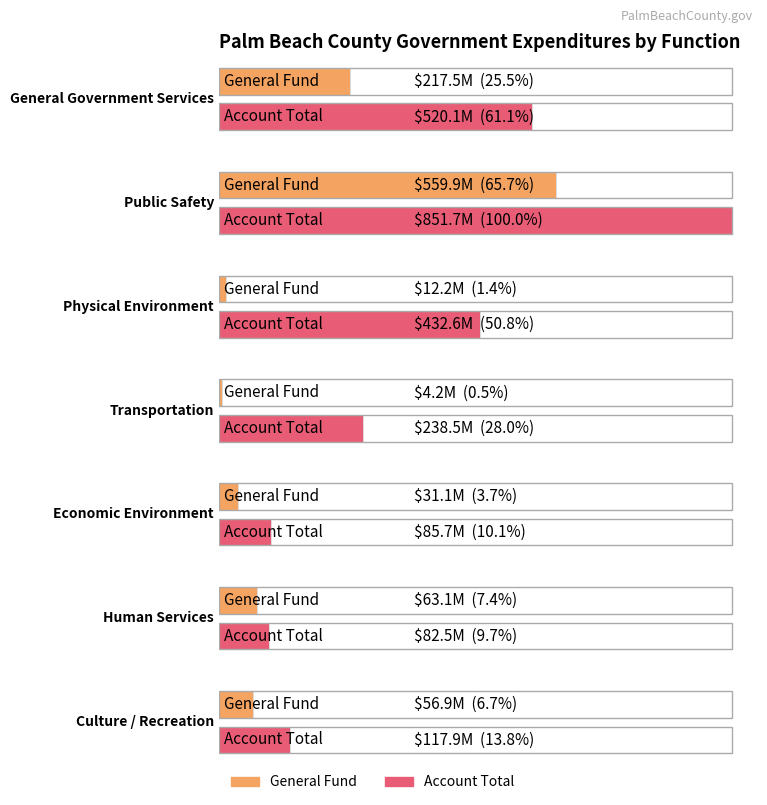

Is it true that Internal Service equals 81729876 at Public Safety?

False